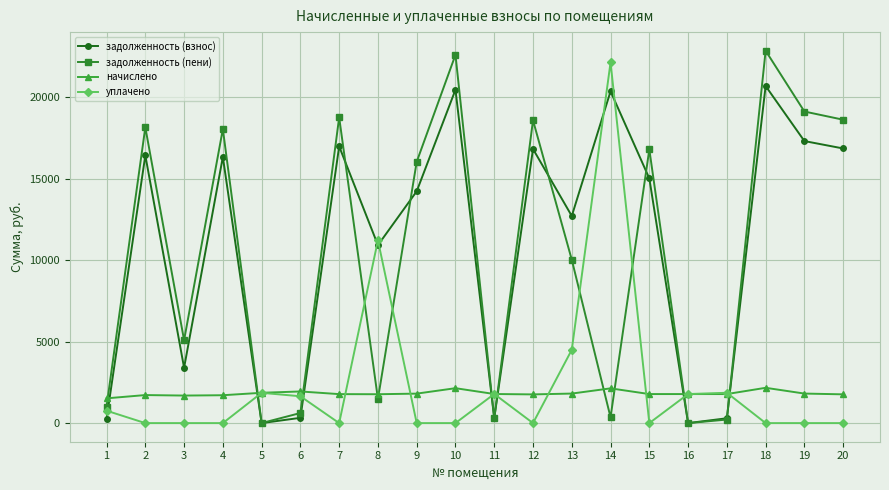

True or false: задолженность (взнос) has a value of 4431.8 at 12.

False